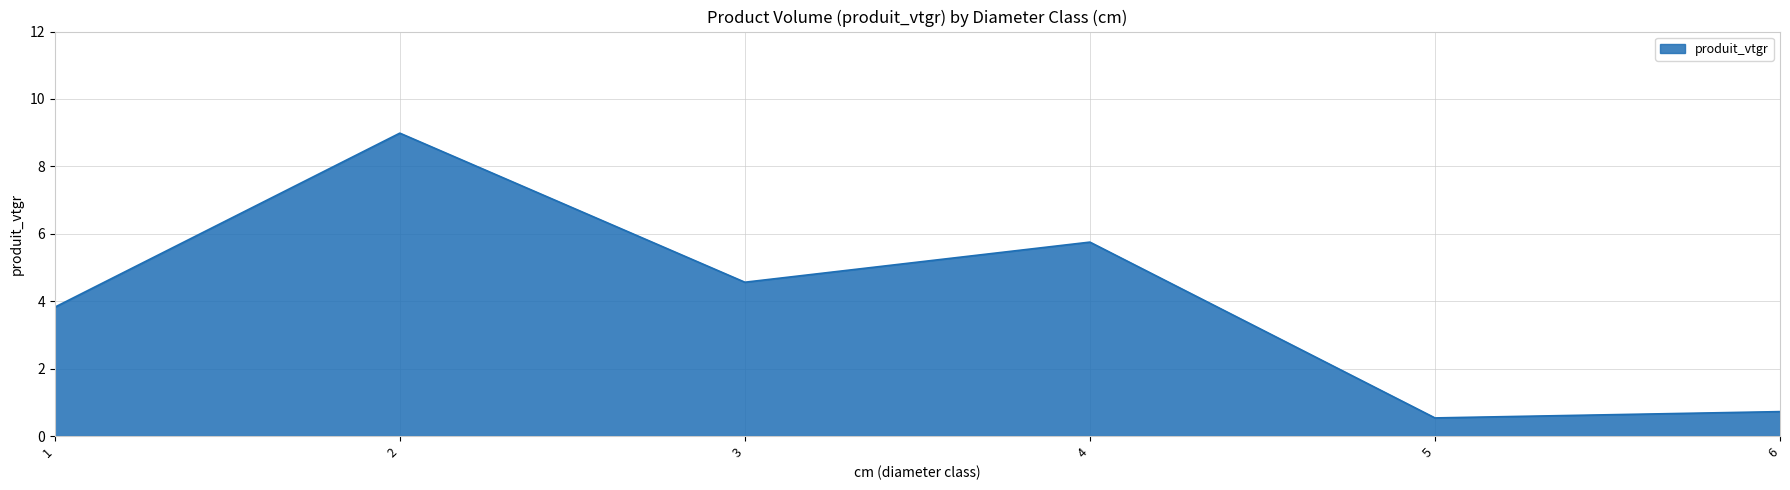

Reading left to right, extract all data points from this chart.

3.8	9.0	4.6	5.8	0.5	0.7